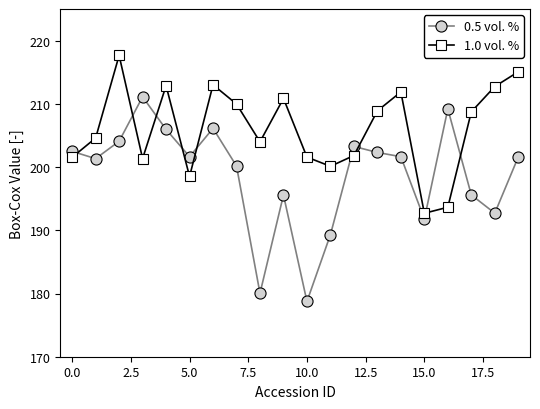

Which series has the largest total across all categories?

1.0 vol. %